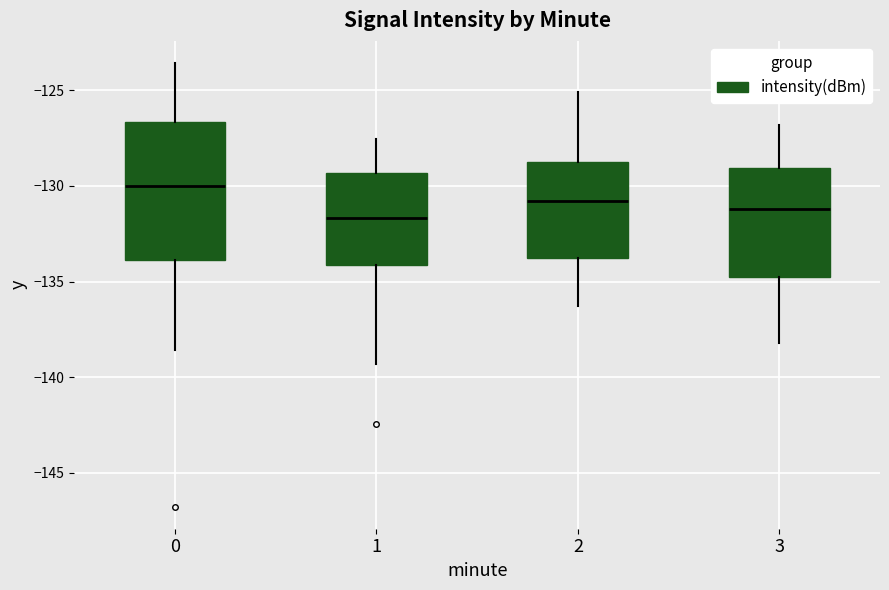

Which box is the tallest, from its lower edge to its upper edge?

0